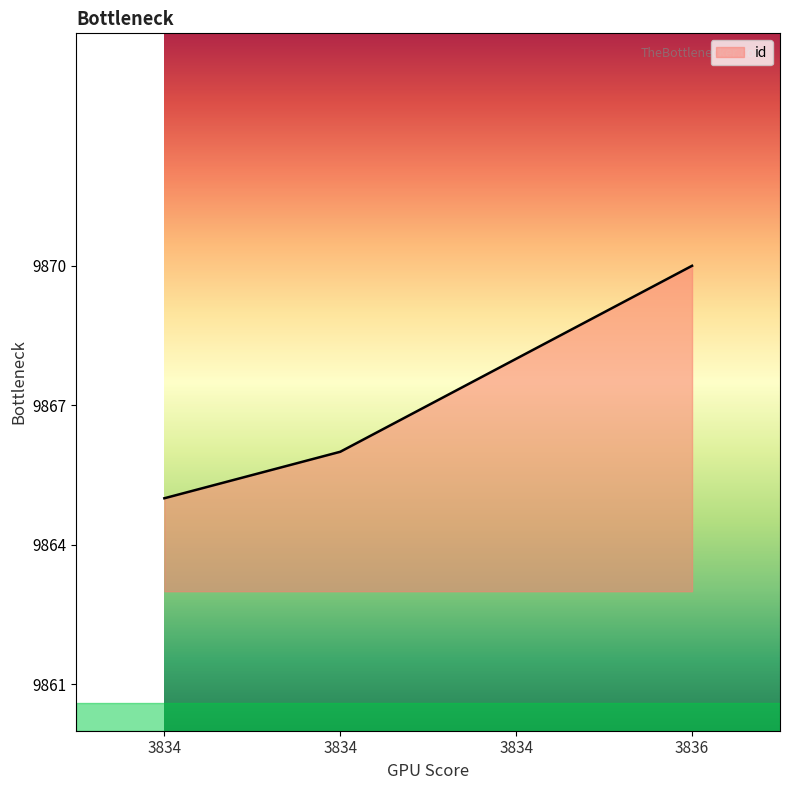

How many series are shown in this chart?

1